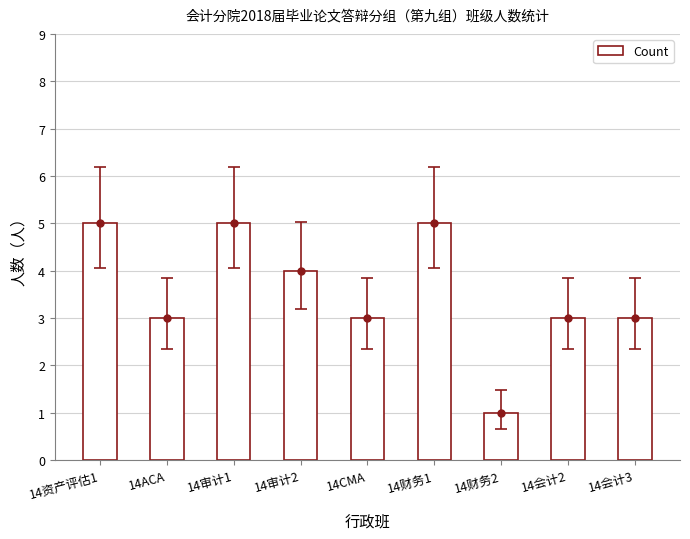

Is it true that the value at 14会计2 is 3?

True